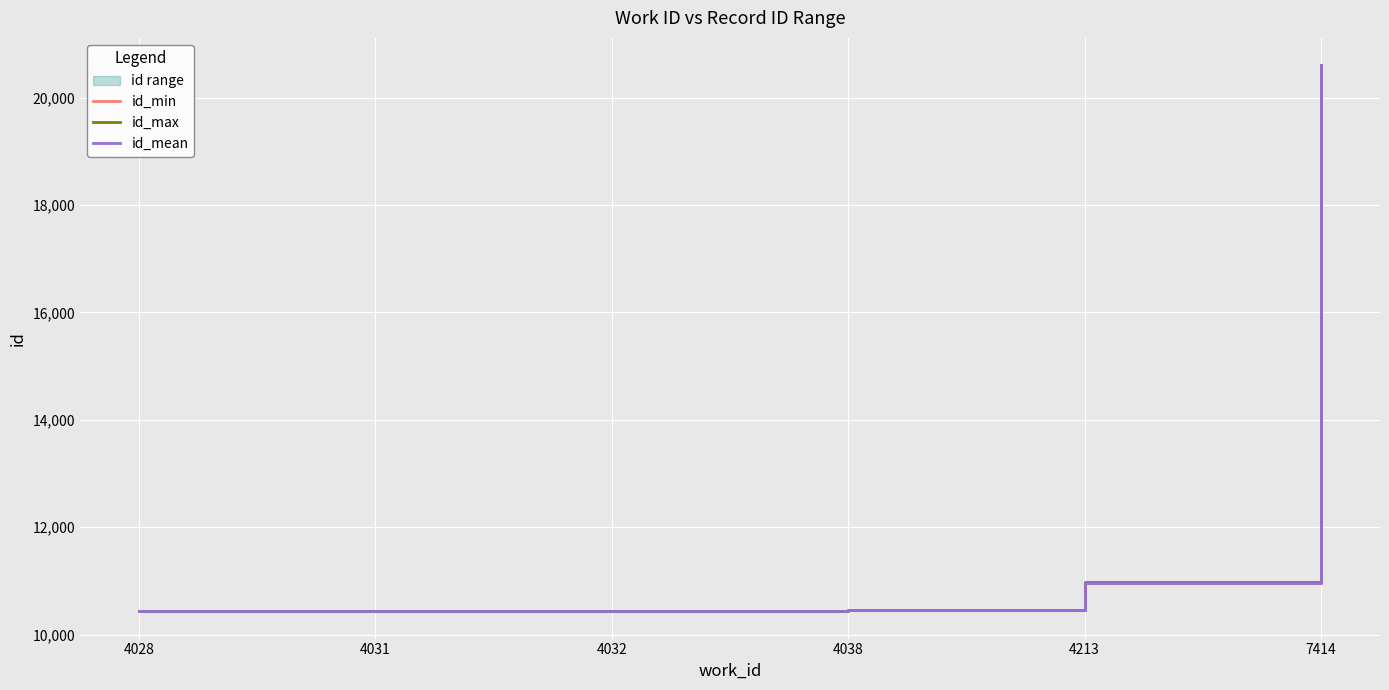

Between 4032 and 4213, which is larger?

4213